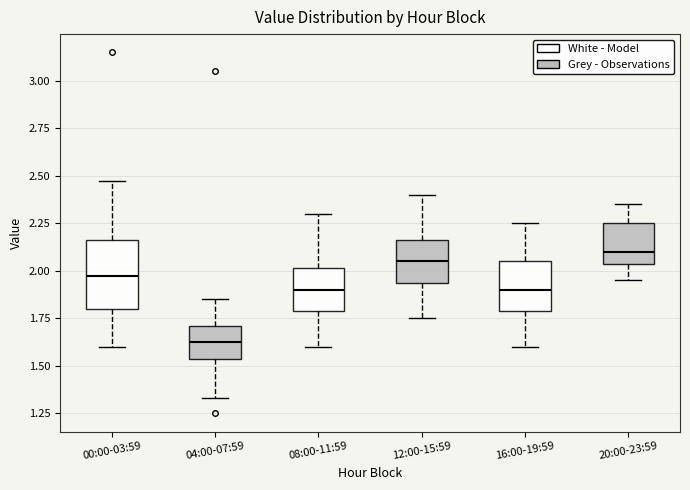

Which box has the highest median line?

20:00-23:59